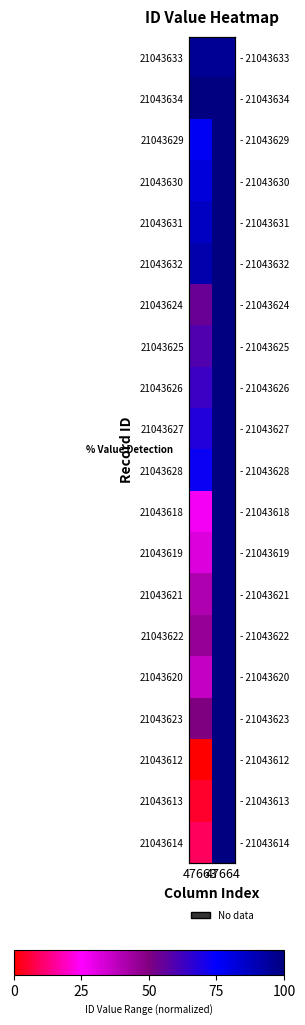

At how many categories does at least one series exceed 92?

2